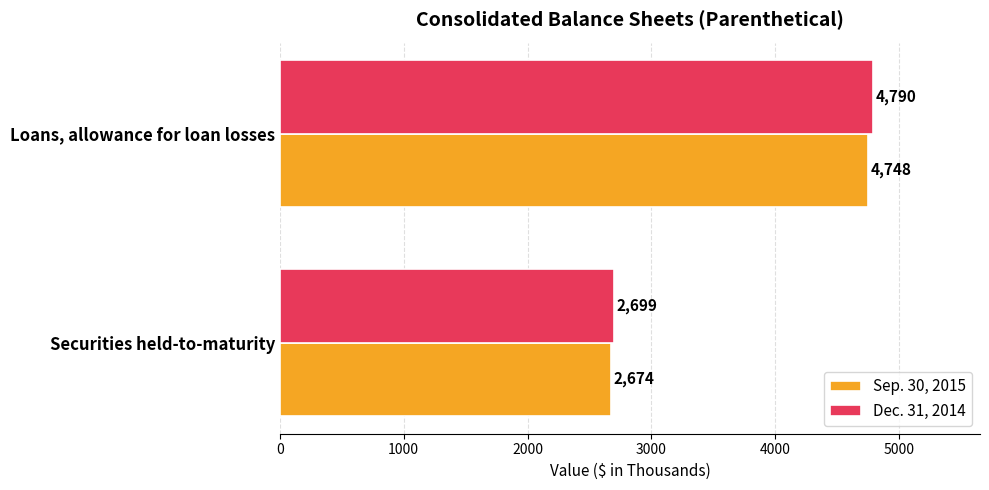

Which series has the largest range (max minus min)?

Dec. 31, 2014